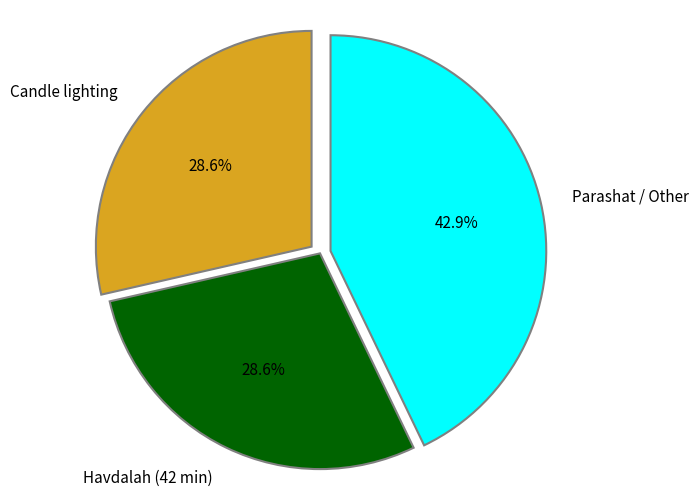

What is the ratio of the value at Havdalah (42 min) to the value at Candle lighting?

1.0